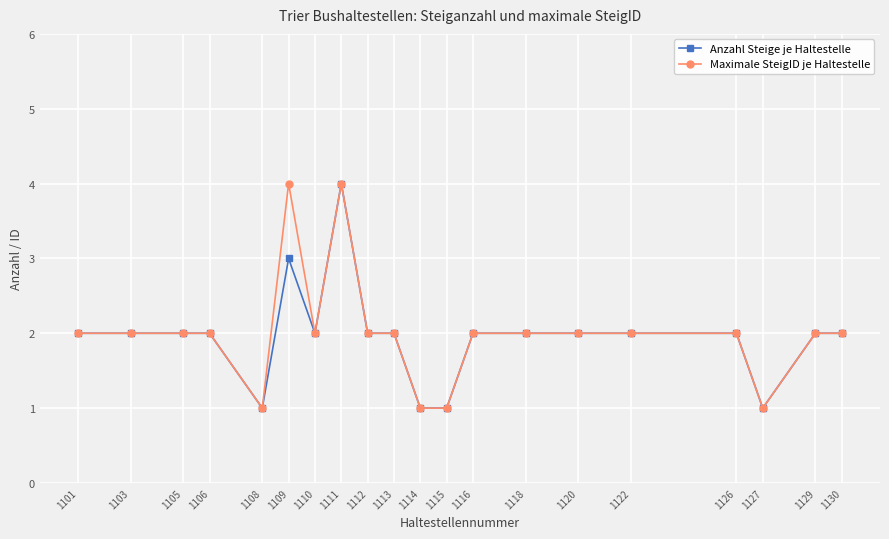

True or false: Anzahl Steige je Haltestelle has a value of 2 at 1118.

True